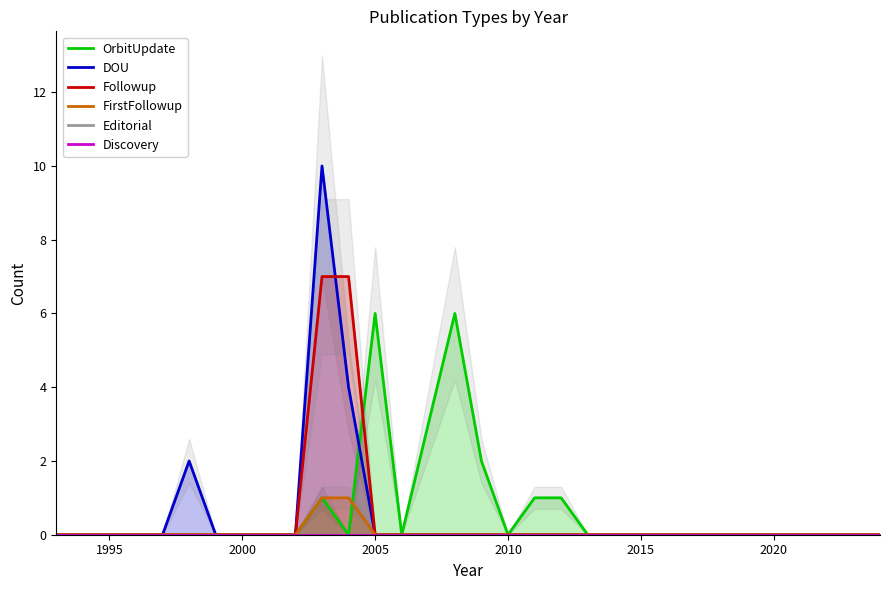

True or false: OrbitUpdate has more than 1 points higher than both neighbors.

True